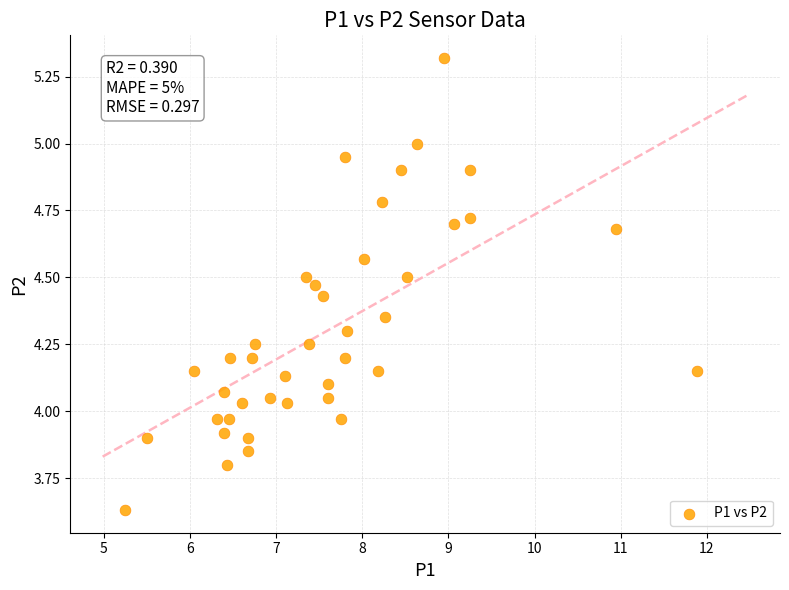

What is the range of X values (max minus min)?

6.6